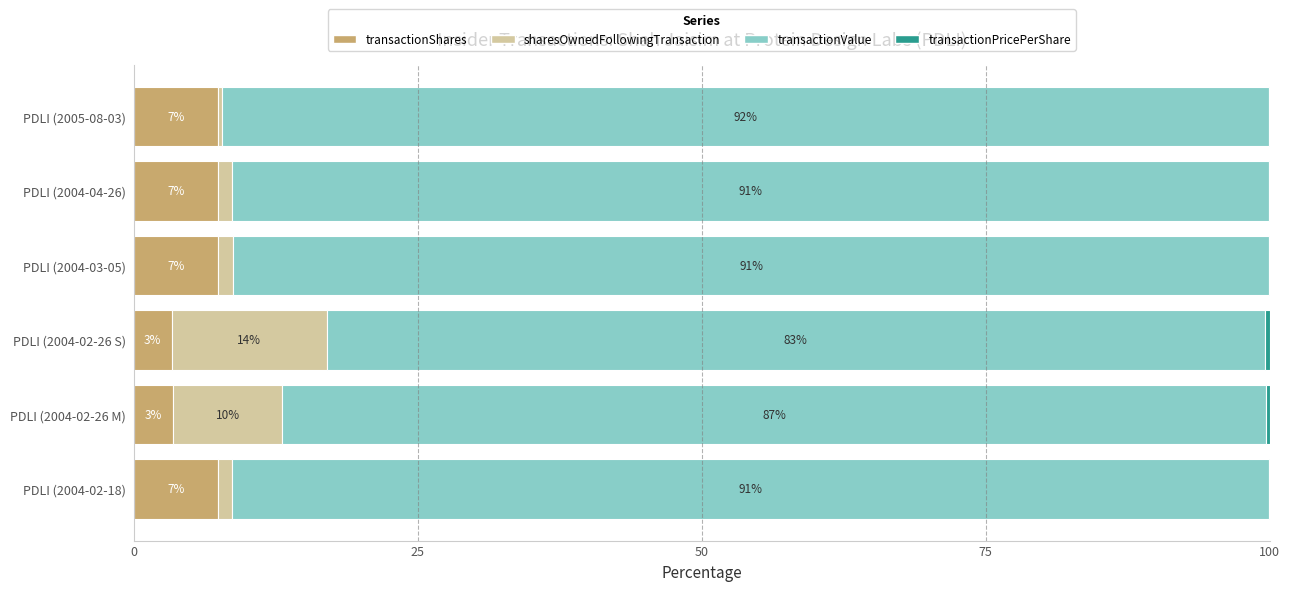

What is the value of the transactionShares bar at the 3rd from the left?

3.3